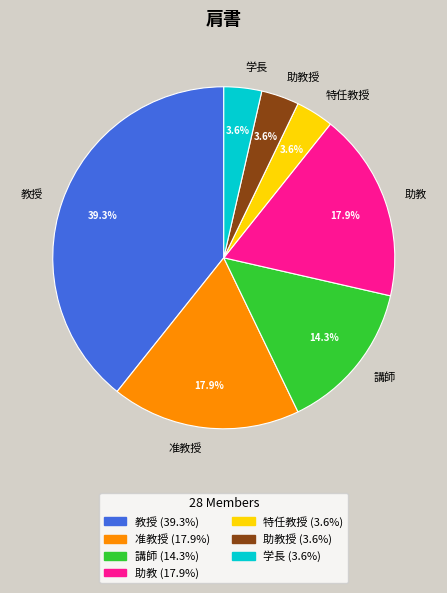

Which slice is the largest?

教授